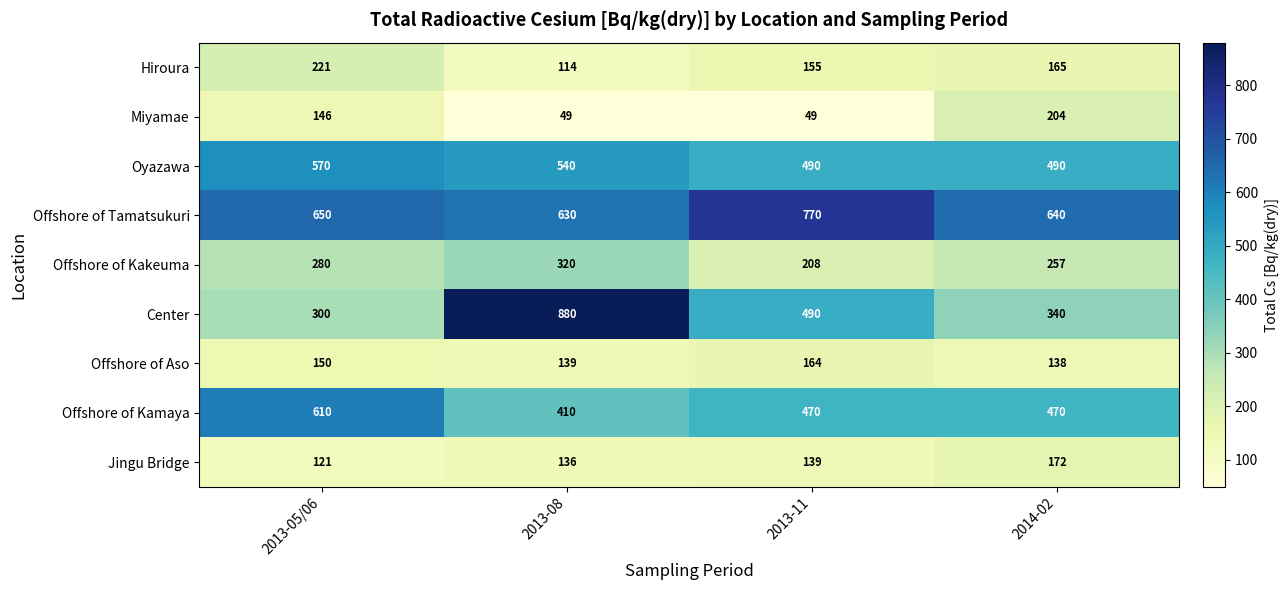

Rank the categories by Offshore of Aso value from highest to lowest.

2013-11, 2013-05/06, 2013-08, 2014-02